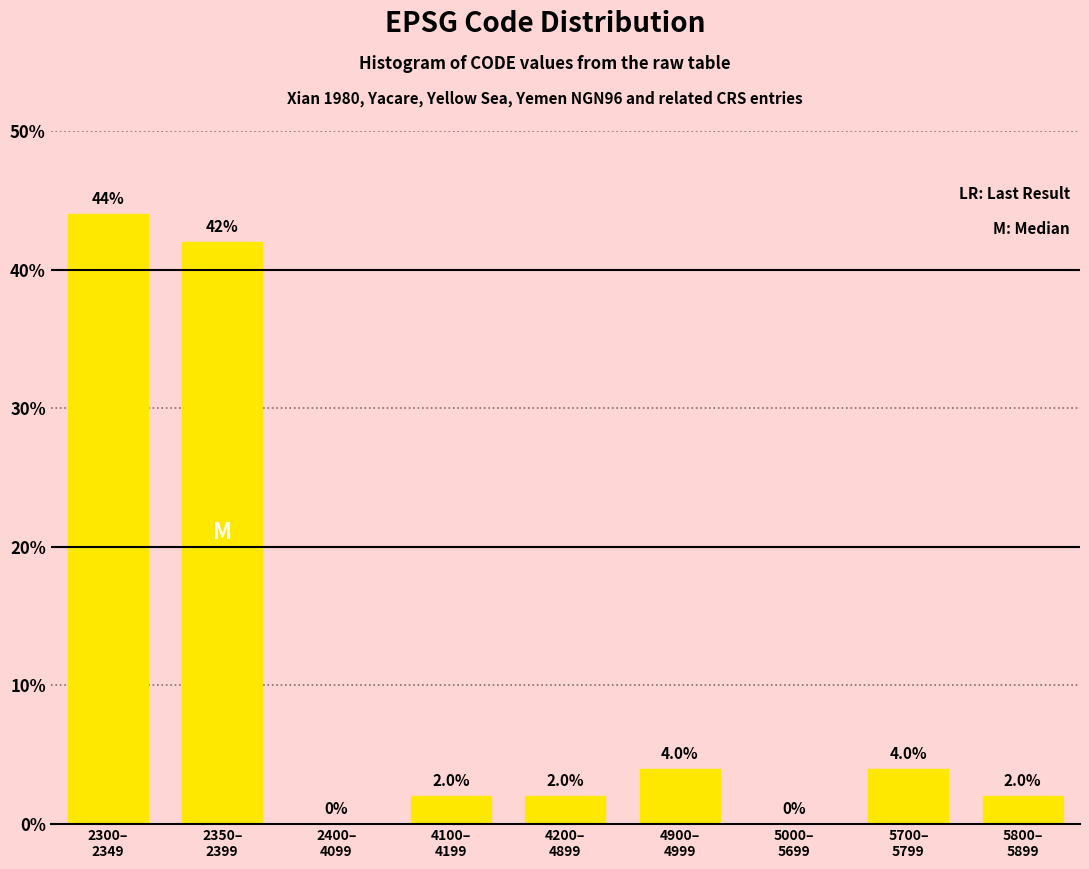

What is the maximum value shown in the chart?

44